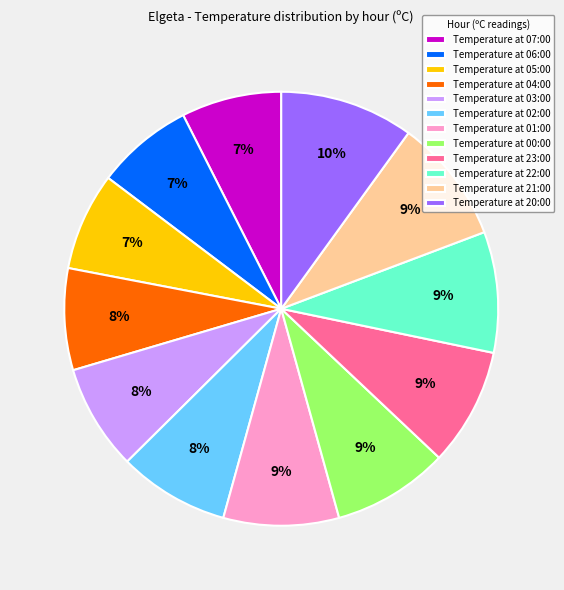

Which has a higher value, Temperature at 05:00 or Temperature at 03:00?

Temperature at 03:00